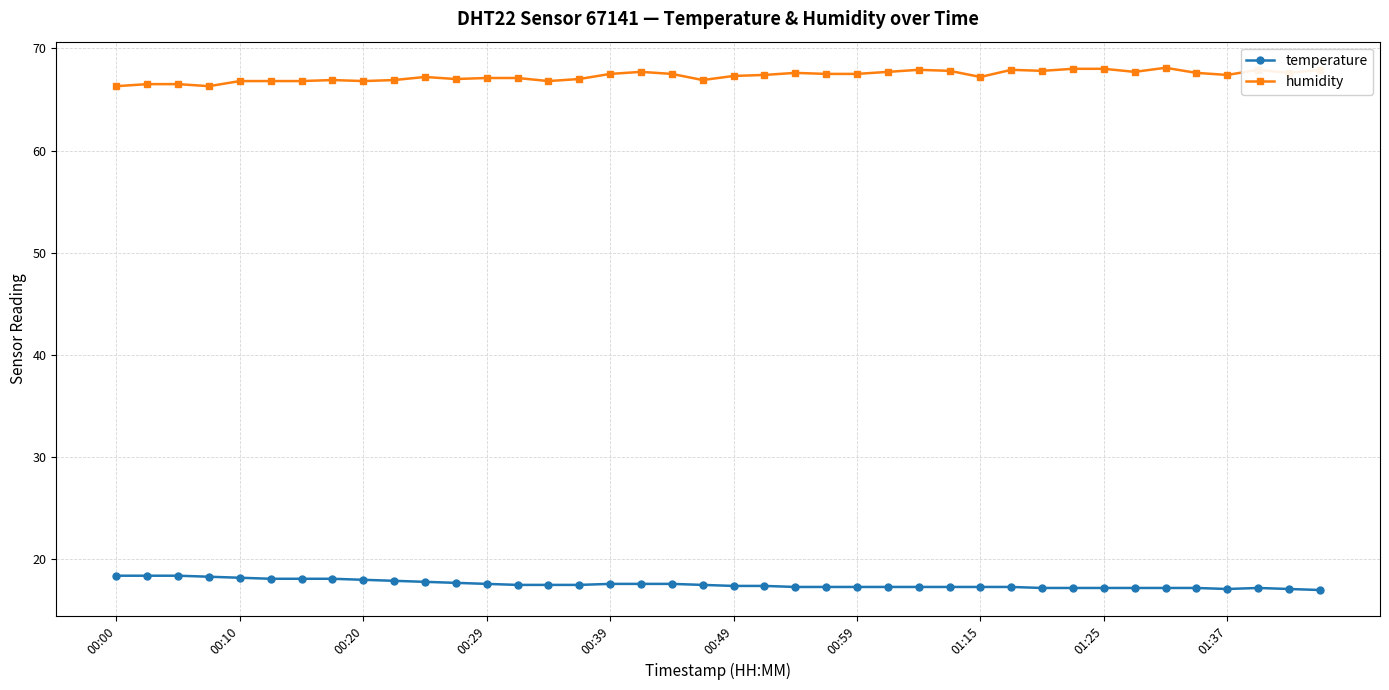

What is the average value of the humidity series?

67.3